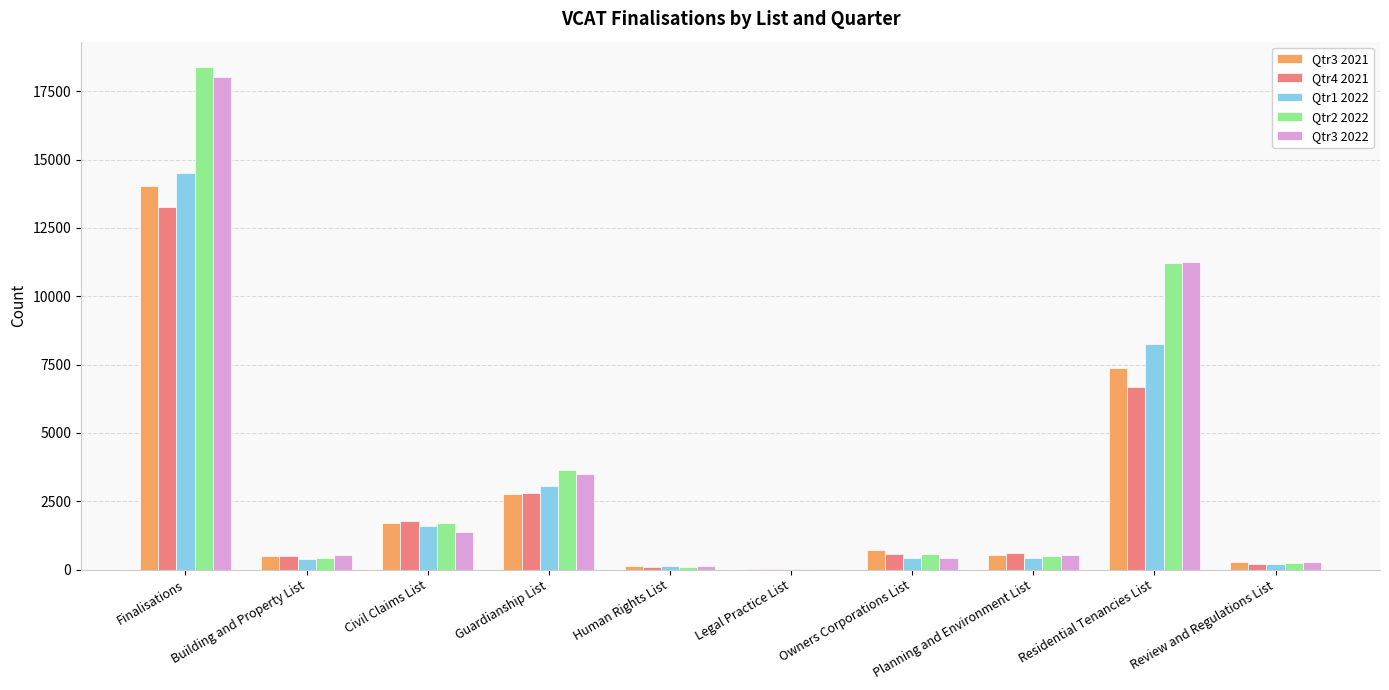

At which category does the chart reach its peak across all series?

Finalisations